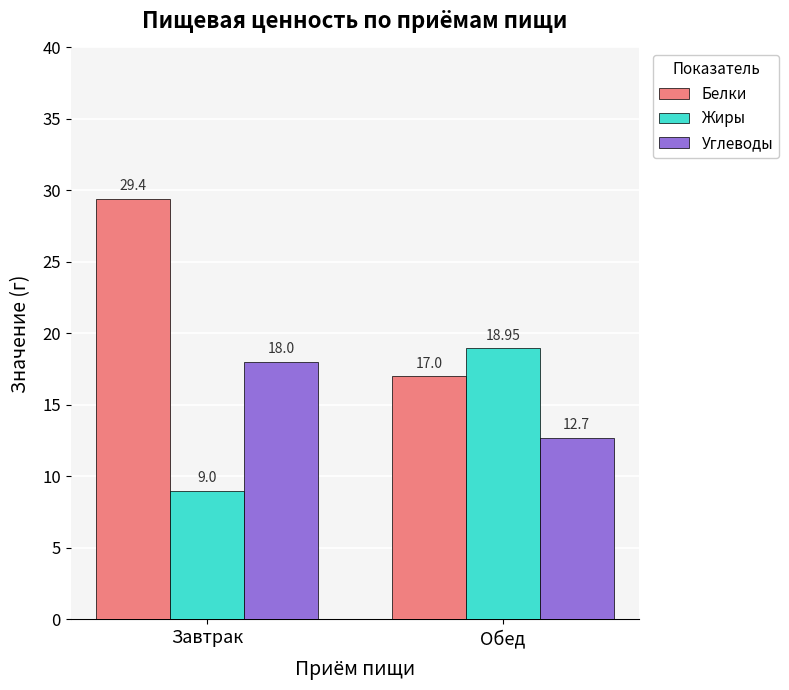

What is the minimum value shown in the chart?

9.0